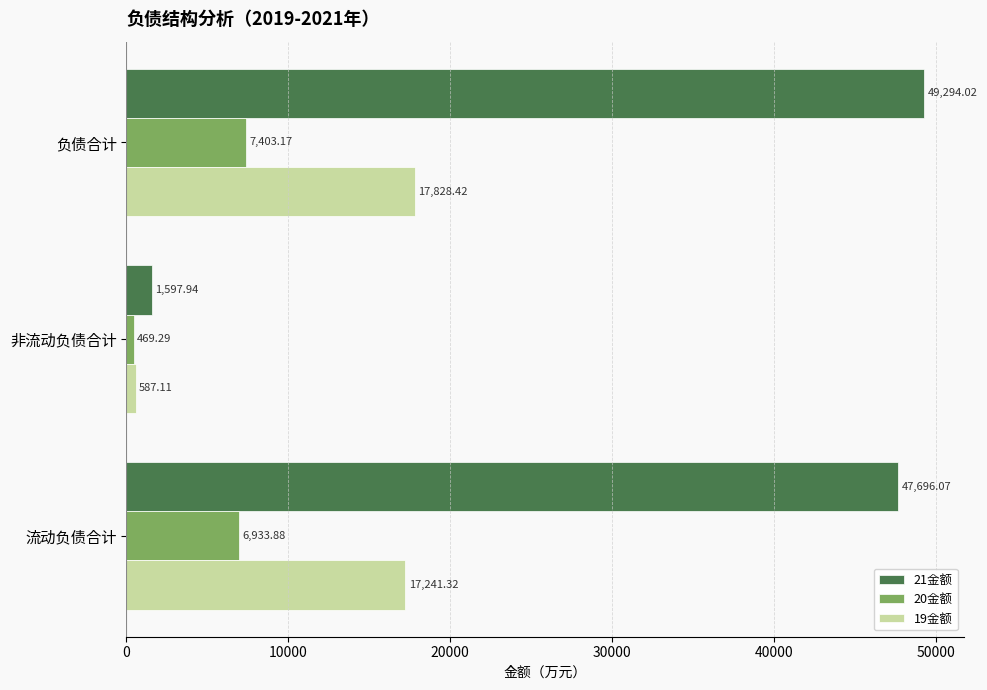

How many data points in 19金额 are above 17241?

2